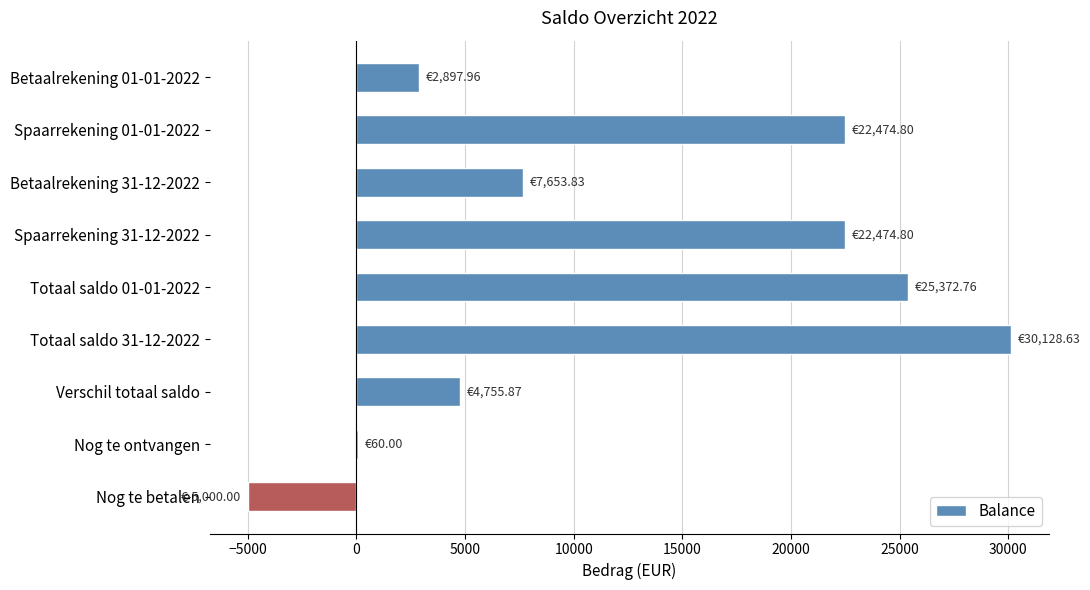

Between Betaalrekening 01-01-2022 and Spaarrekening 01-01-2022, which is larger?

Spaarrekening 01-01-2022